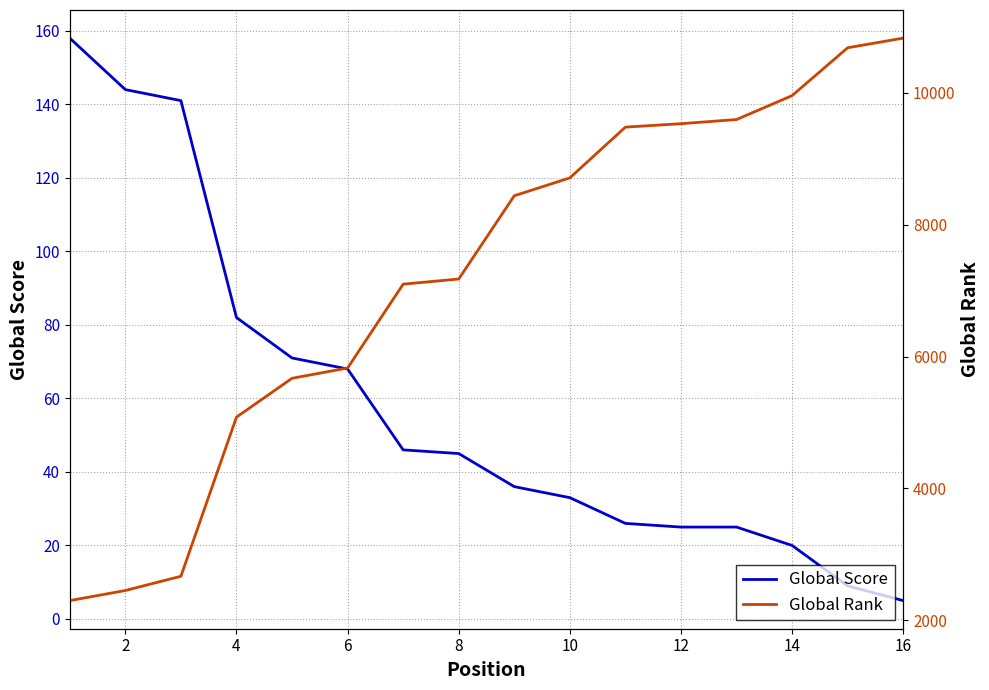

Which series has the largest total across all categories?

Global Rank